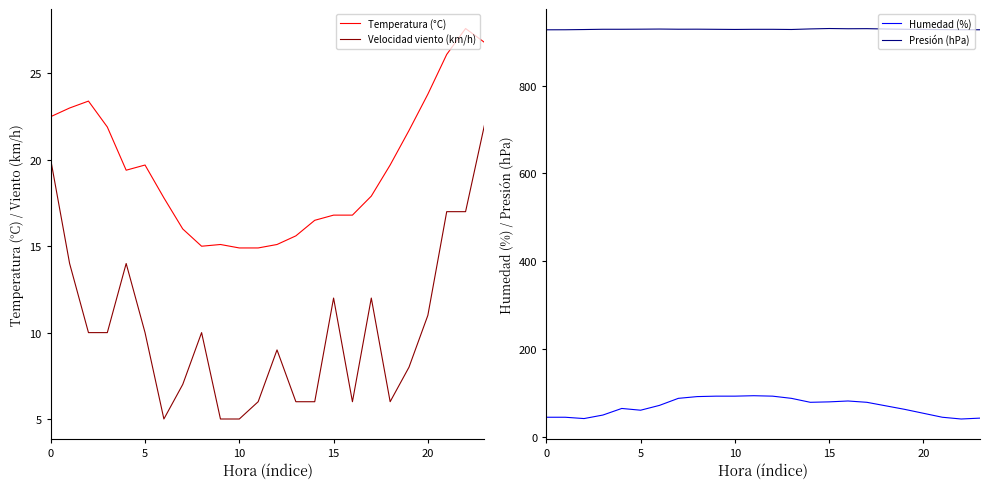

Which series has the widest spread of values?

Humedad (%)